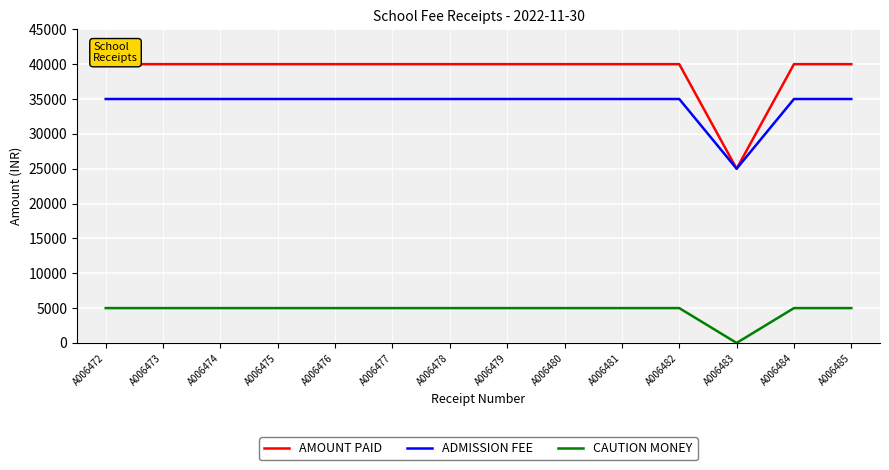

What is the lowest value of the ADMISSION FEE series?

25000